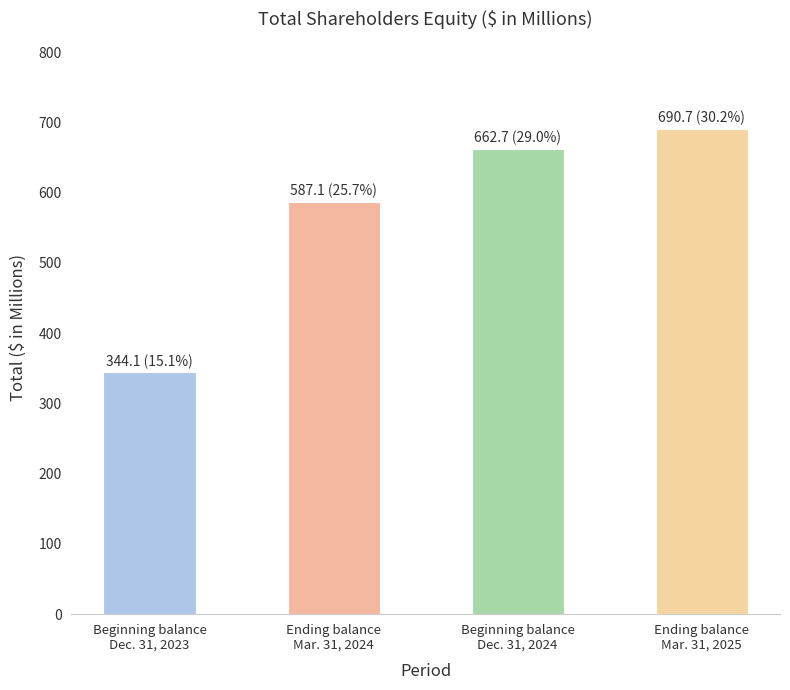

List the labels in order of value, smallest first.

Beginning balance
Dec. 31, 2023, Ending balance
Mar. 31, 2024, Beginning balance
Dec. 31, 2024, Ending balance
Mar. 31, 2025